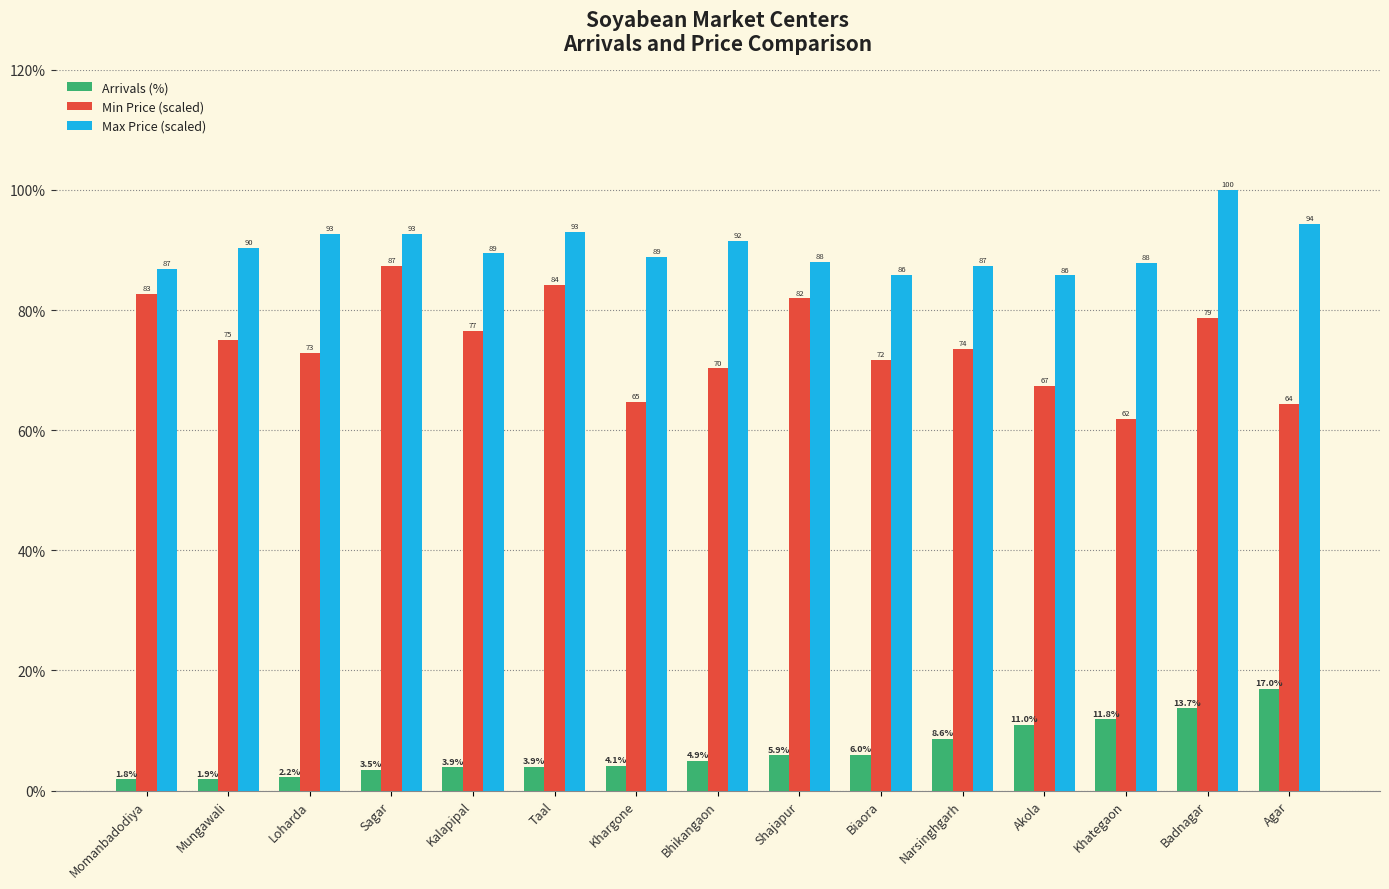

At Bhikangaon, list the series in order from largest to smallest.

Max Price (scaled), Min Price (scaled), Arrivals (%)